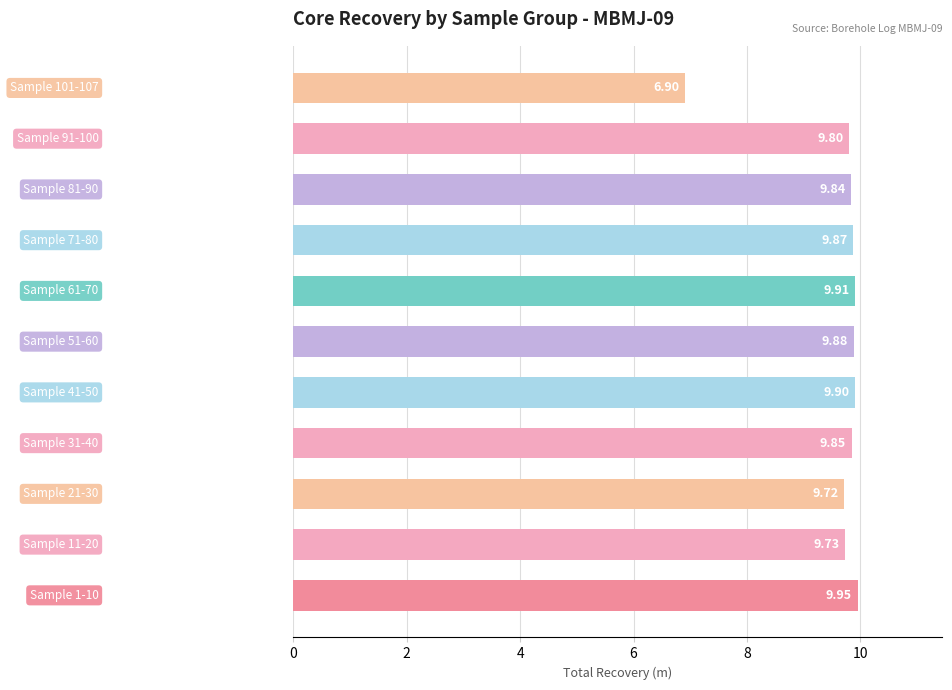

Are the bars grouped side by side (vs. stacked)?

No